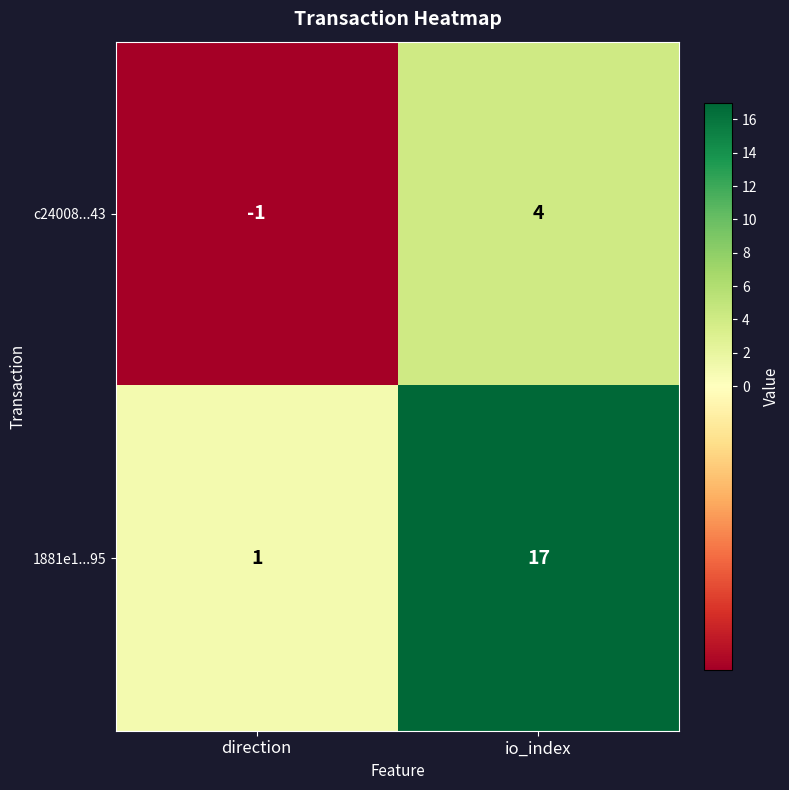

Is it true that c24008...43 equals 7 at io_index?

False